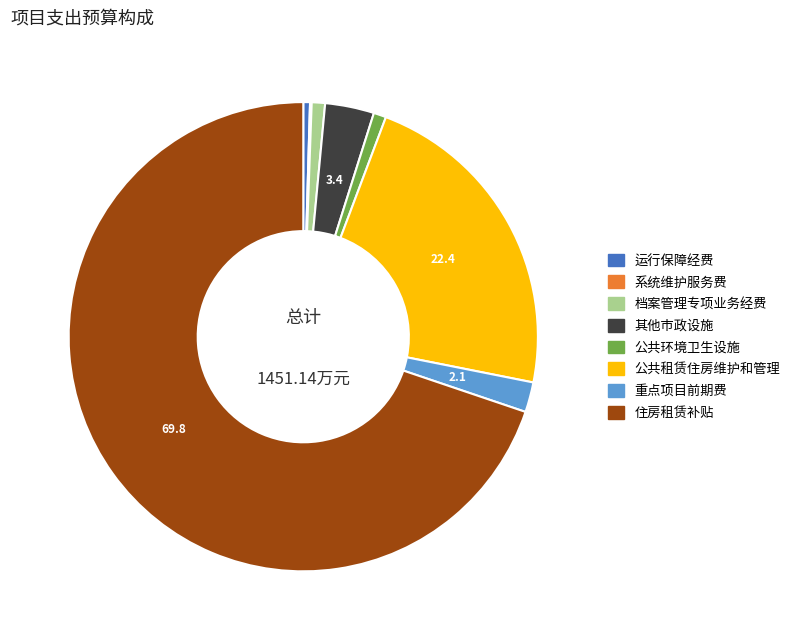

Is there any slice that represents more than half of the pie?

Yes